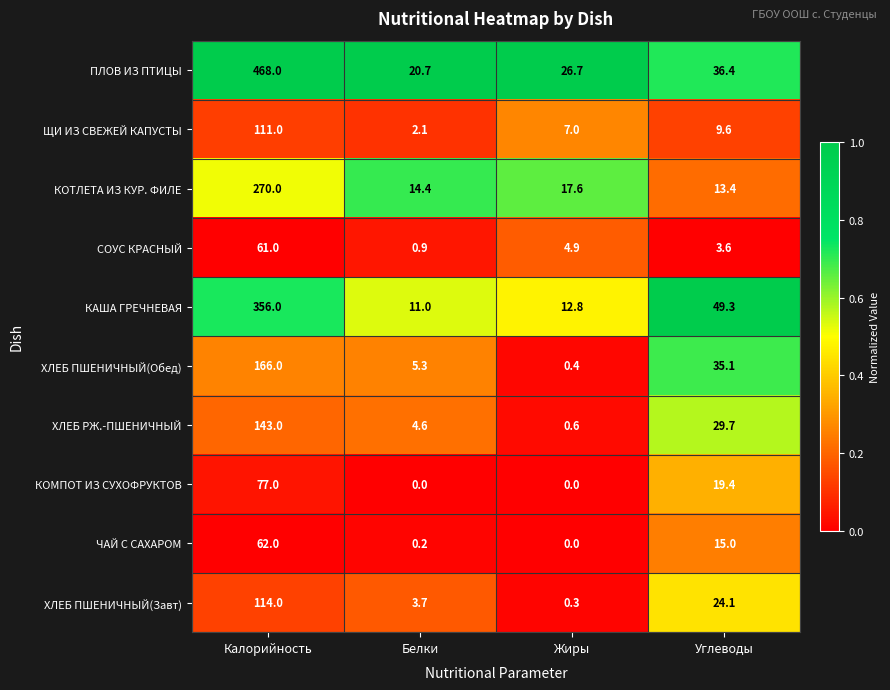

At which category is the sum across all series the highest?

Калорийность